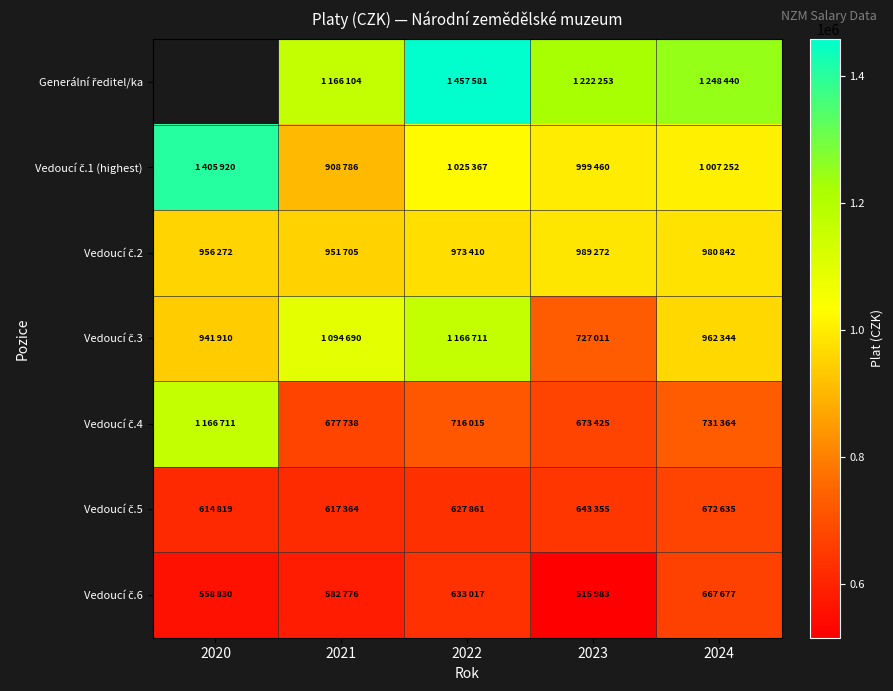

Which series has the largest range (max minus min)?

Vedoucí č.1 (highest)